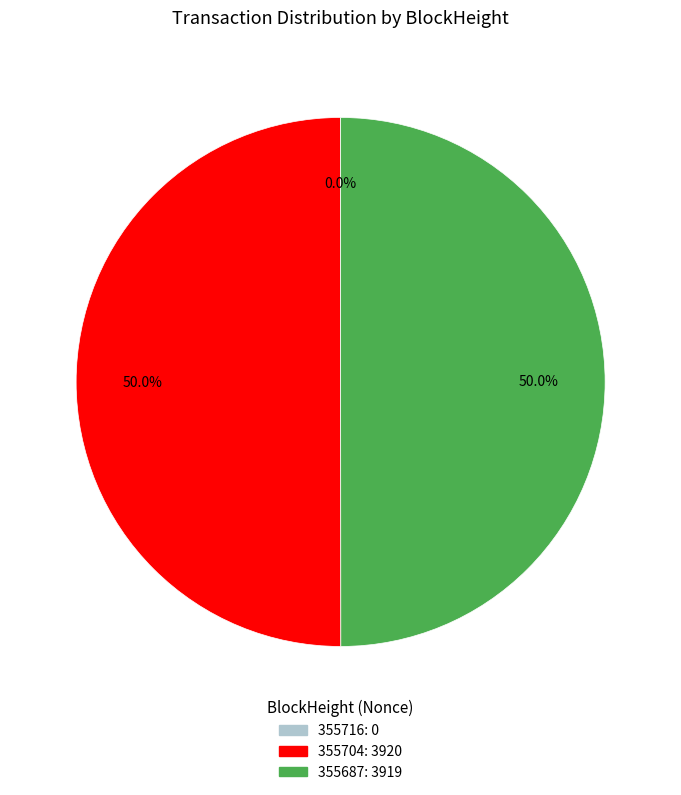

Approximately how many times larger is the value at 355687 compared to 355704?

1.0